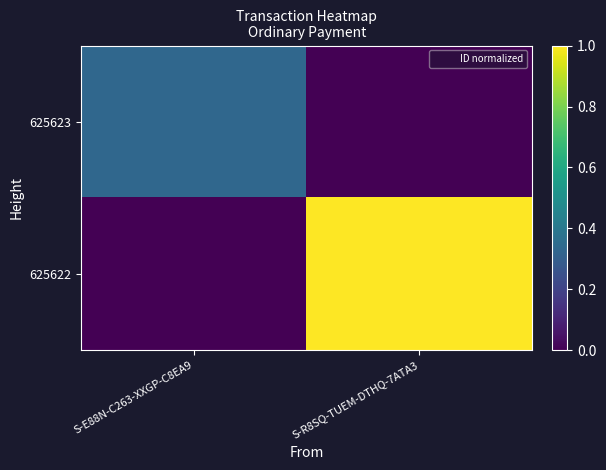

At how many categories does at least one series exceed 0?

2